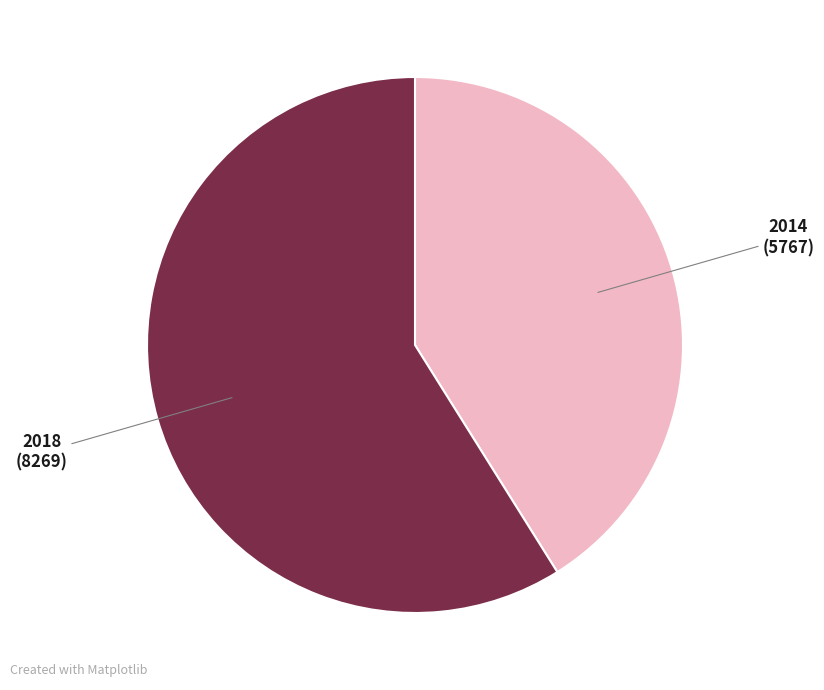

What is the smallest slice in the pie chart?

2014